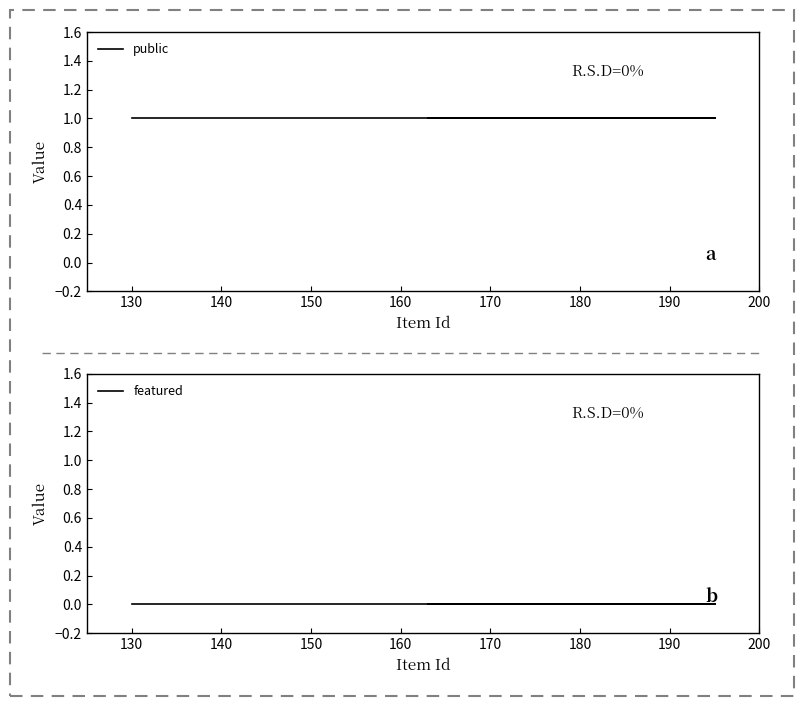

Count the number of data series in this chart.

2